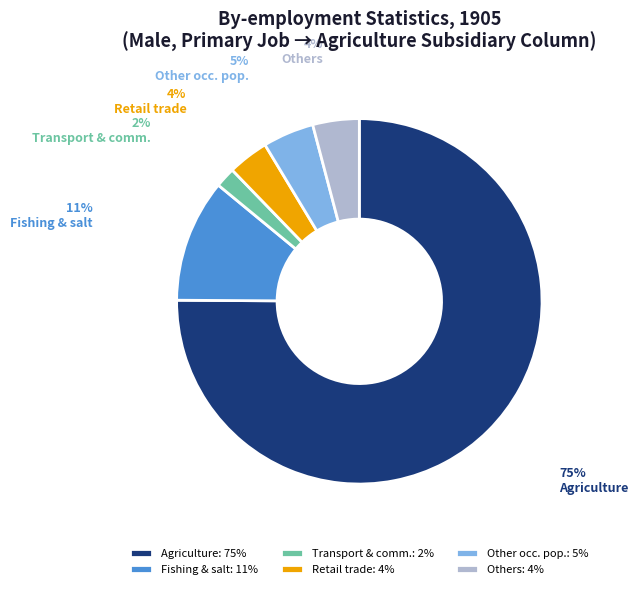

How many slices are in this pie chart?

6